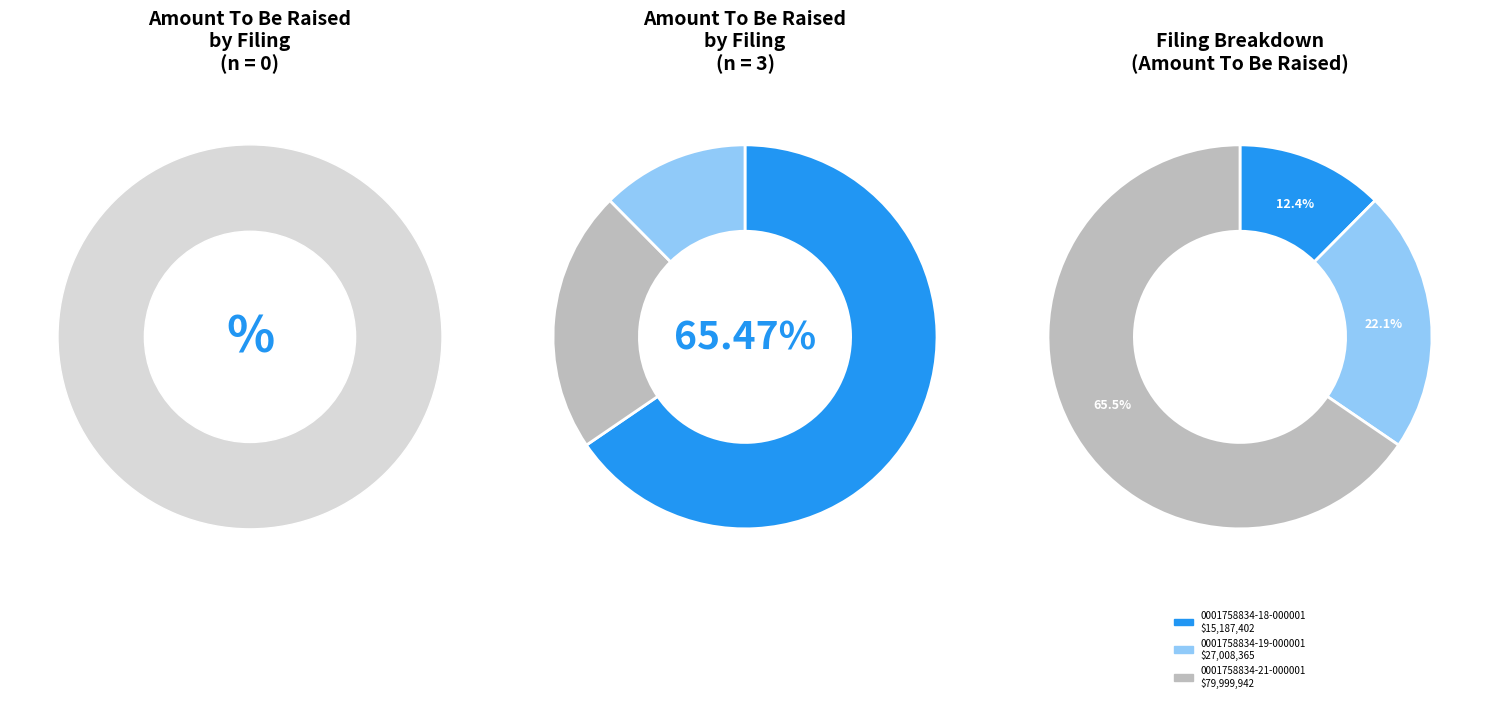

To the nearest percent, what percentage of the pie is 0001758834-21-000001?

65%